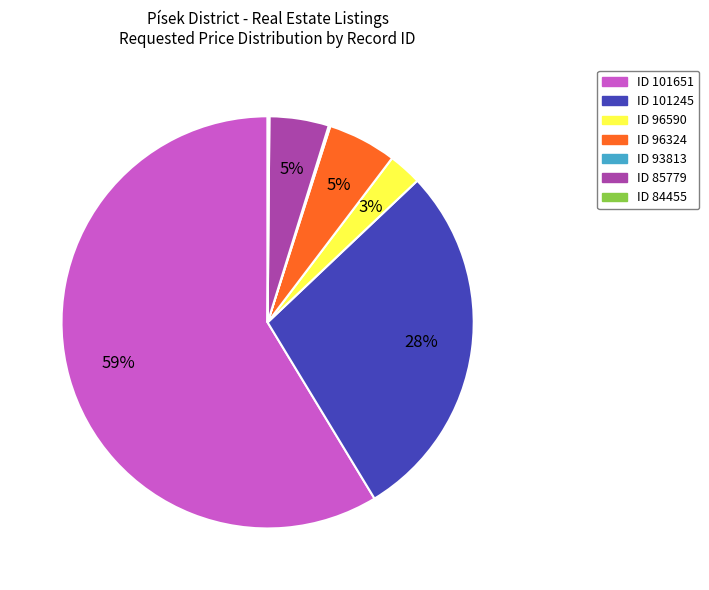

Is there a majority slice in this chart?

Yes